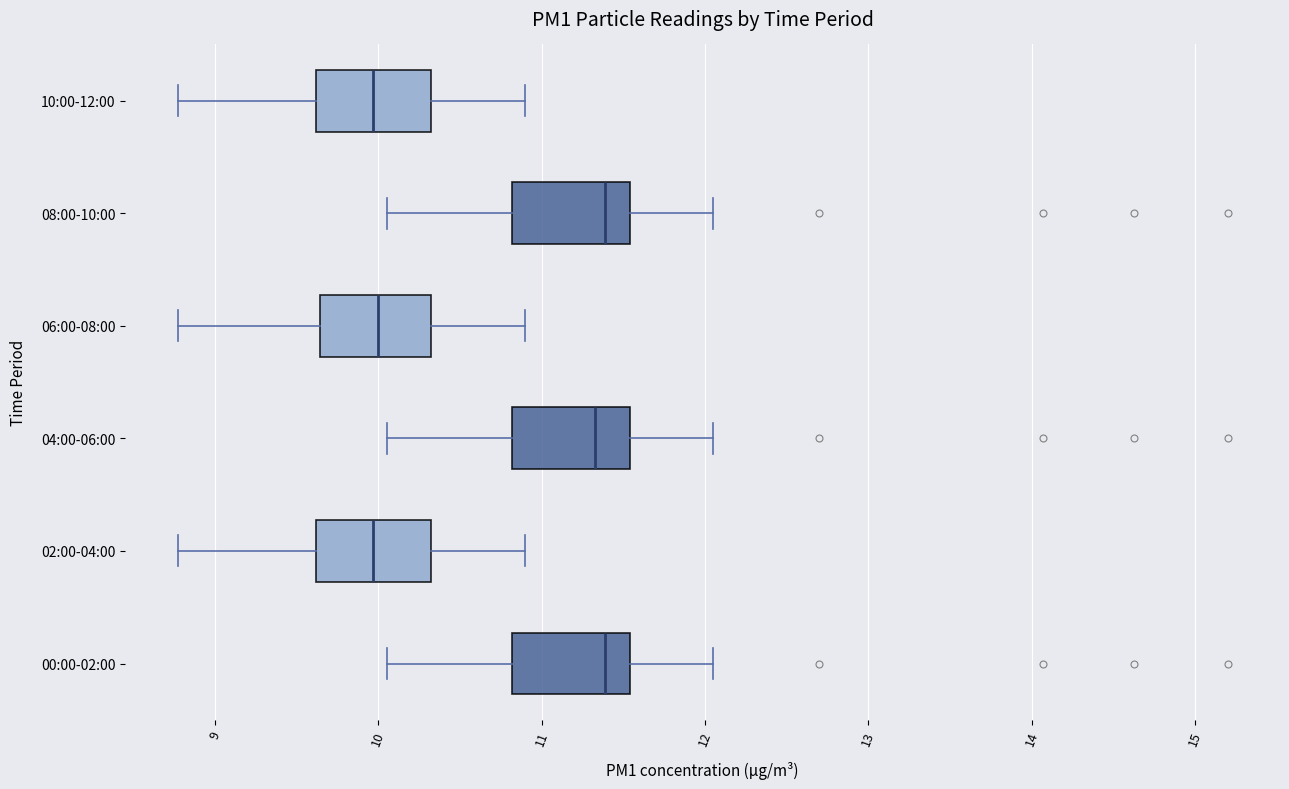

Reading bottom to top, transcribe this box plot: for each box, give where its median line is, the range the box spans, and where its two whiskers end, as read against the x-axis. The values are not printed on the chart, so give them approximately, as read against the axis.

00:00-02:00: median 11.4, box 10.8 to 11.5, whiskers 10.1 to 12.1
02:00-04:00: median 10.0, box 9.6 to 10.3, whiskers 8.8 to 10.9
04:00-06:00: median 11.3, box 10.8 to 11.5, whiskers 10.1 to 12.1
06:00-08:00: median 10.0, box 9.6 to 10.3, whiskers 8.8 to 10.9
08:00-10:00: median 11.4, box 10.8 to 11.5, whiskers 10.1 to 12.1
10:00-12:00: median 10.0, box 9.6 to 10.3, whiskers 8.8 to 10.9